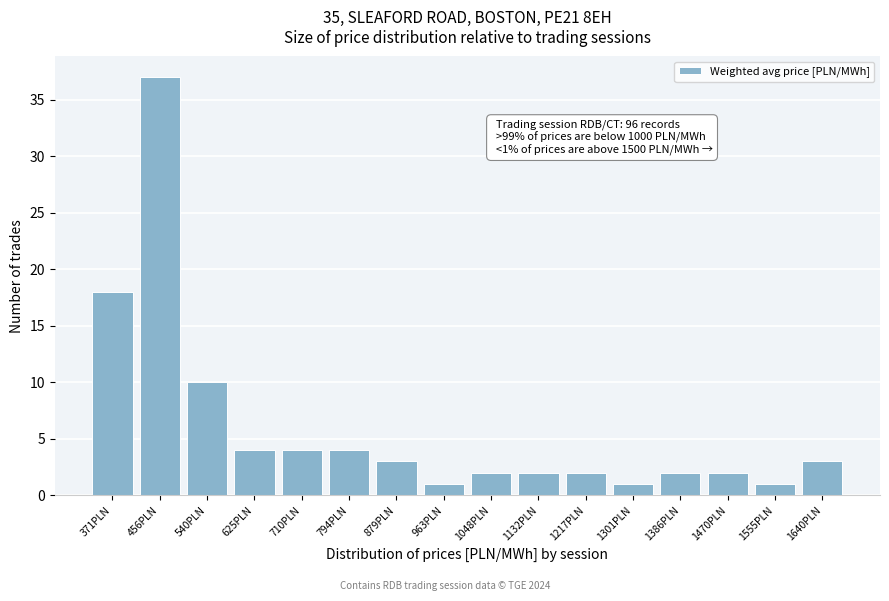

Reading left to right, what are all the values shown in this chart?

18	37	10	4	4	4	3	1	2	2	2	1	2	2	1	3